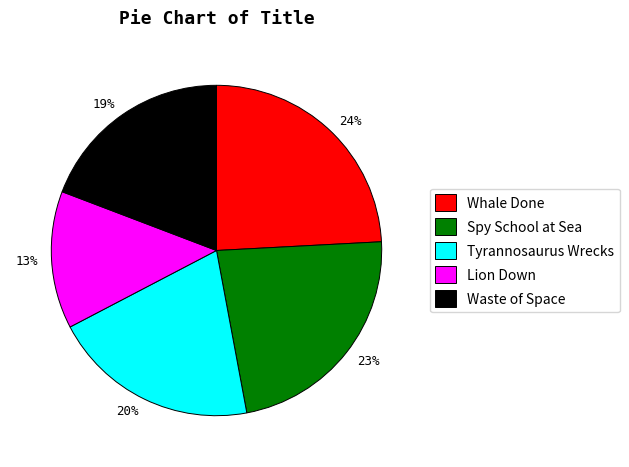

True or false: Waste of Space accounts for 19% of the total.

True